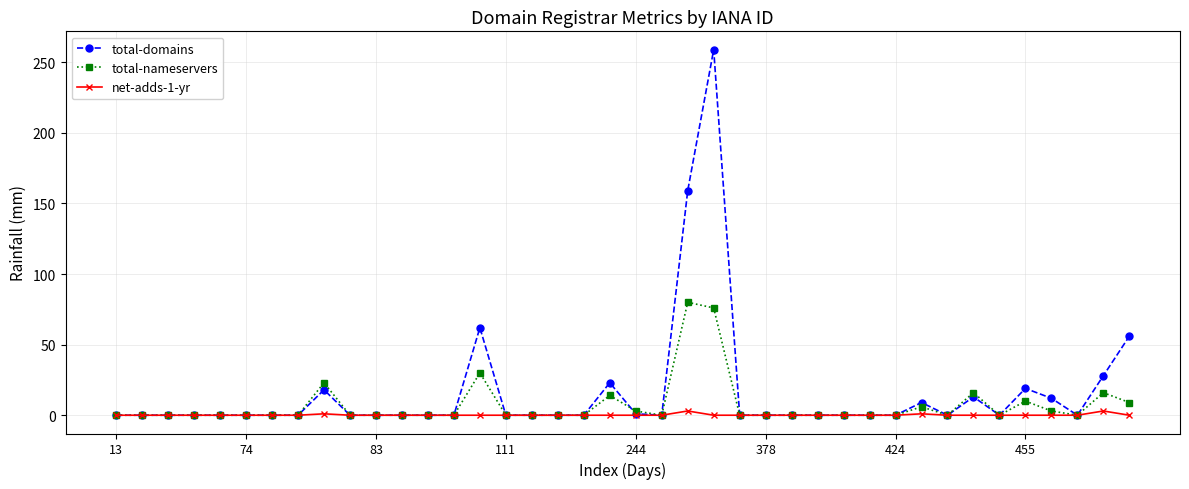

Which series has the widest spread of values?

total-domains